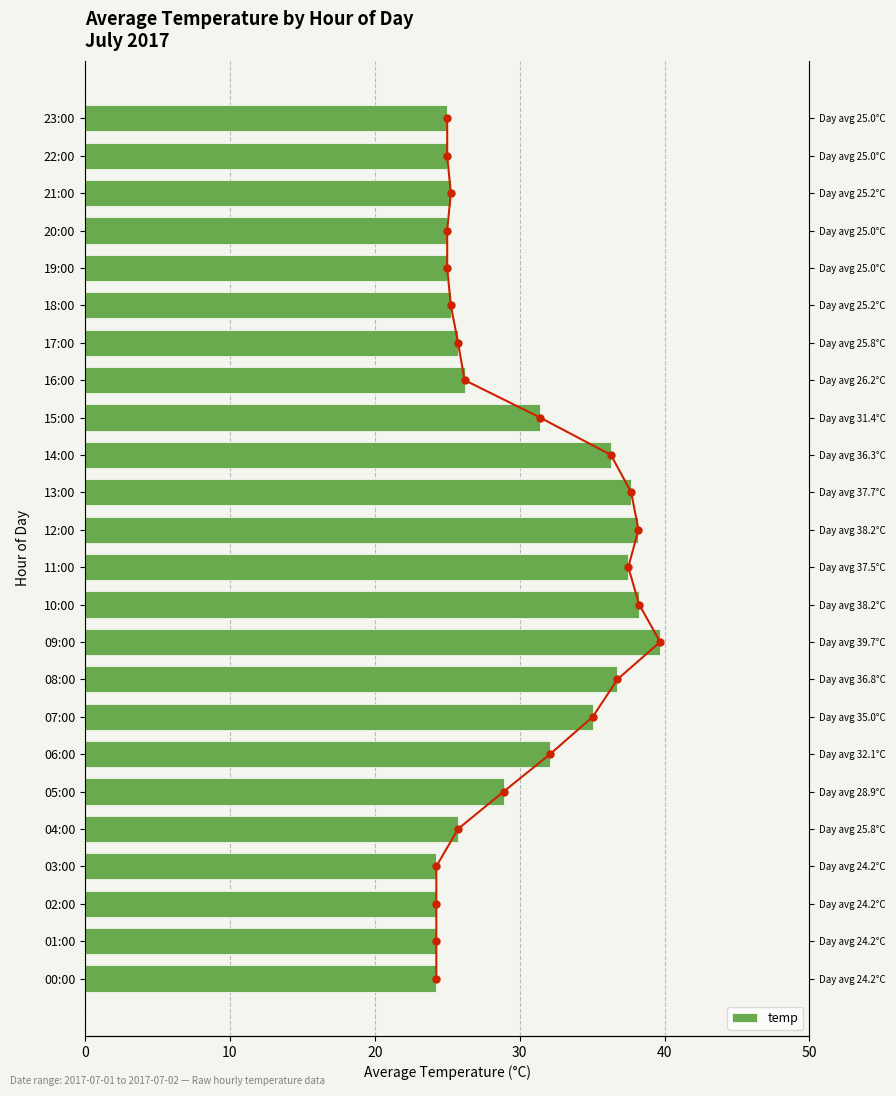

Where is the data nearest to the value 31?

15:00